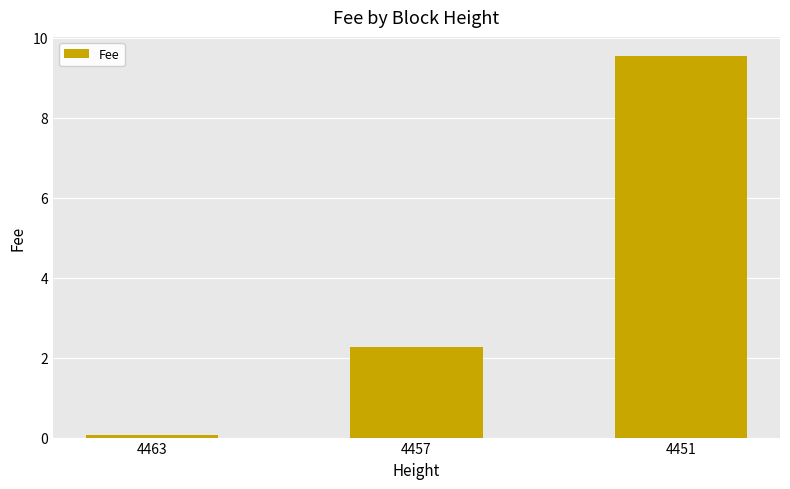

List the labels in order of value, largest first.

4451, 4457, 4463